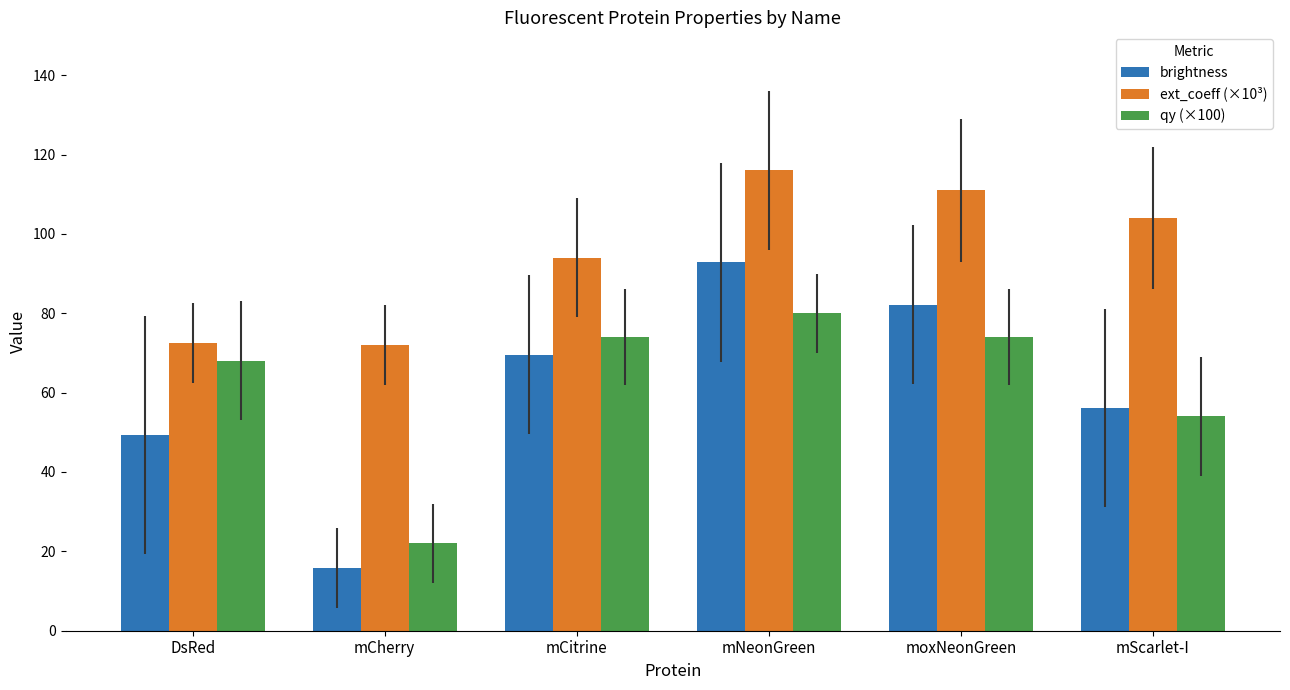

What value does the ext_coeff (×10³) series have at moxNeonGreen?

111.0